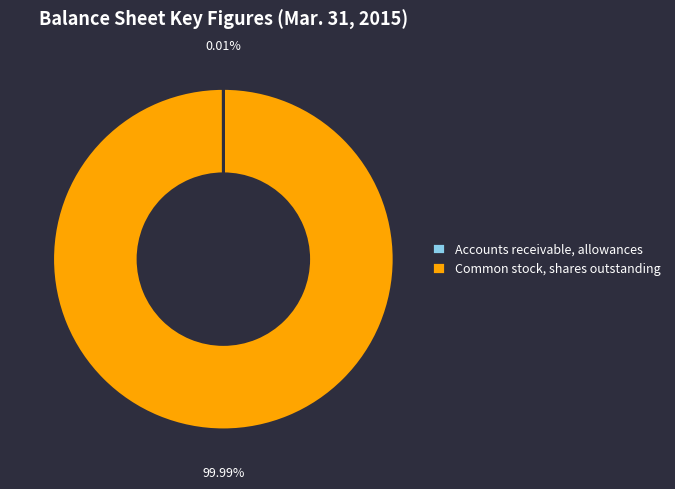

Which slice is the largest?

Common stock, shares outstanding